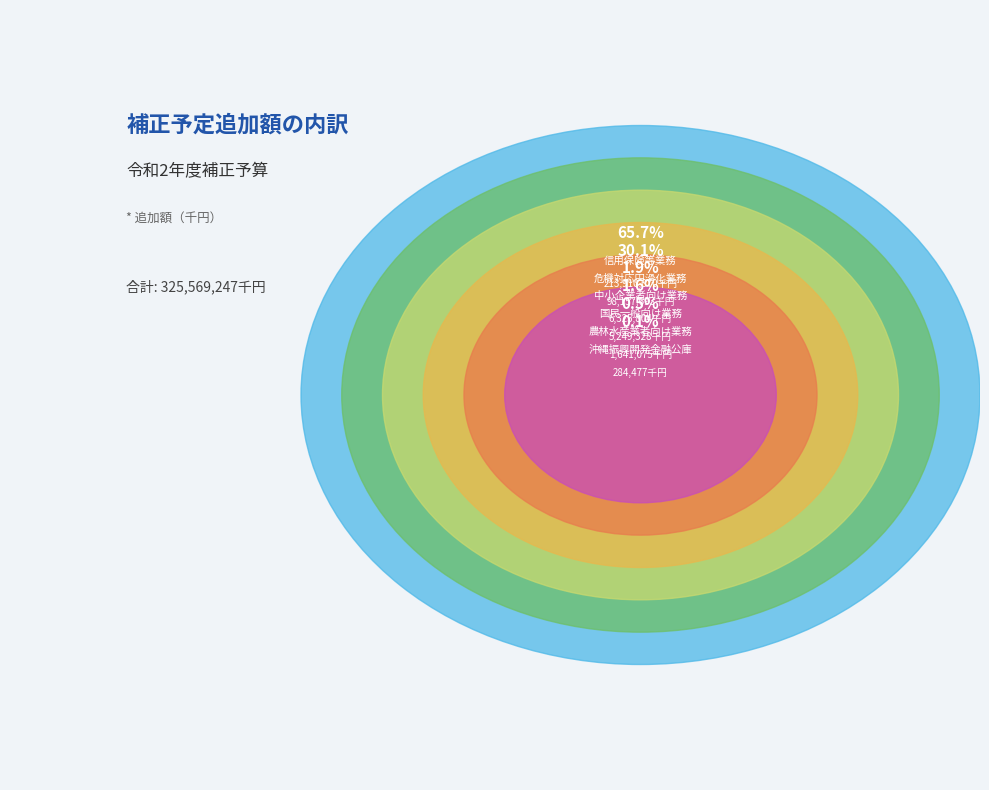

Which category accounts for the majority?

信用保険等業務